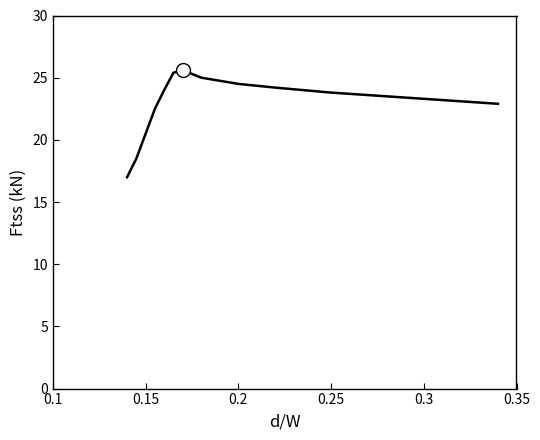

How many lines are shown in the chart?

1